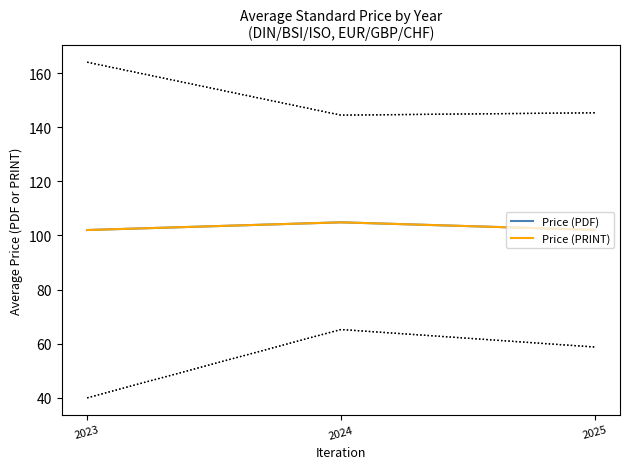

Which label corresponds to the largest value in the chart?

2024